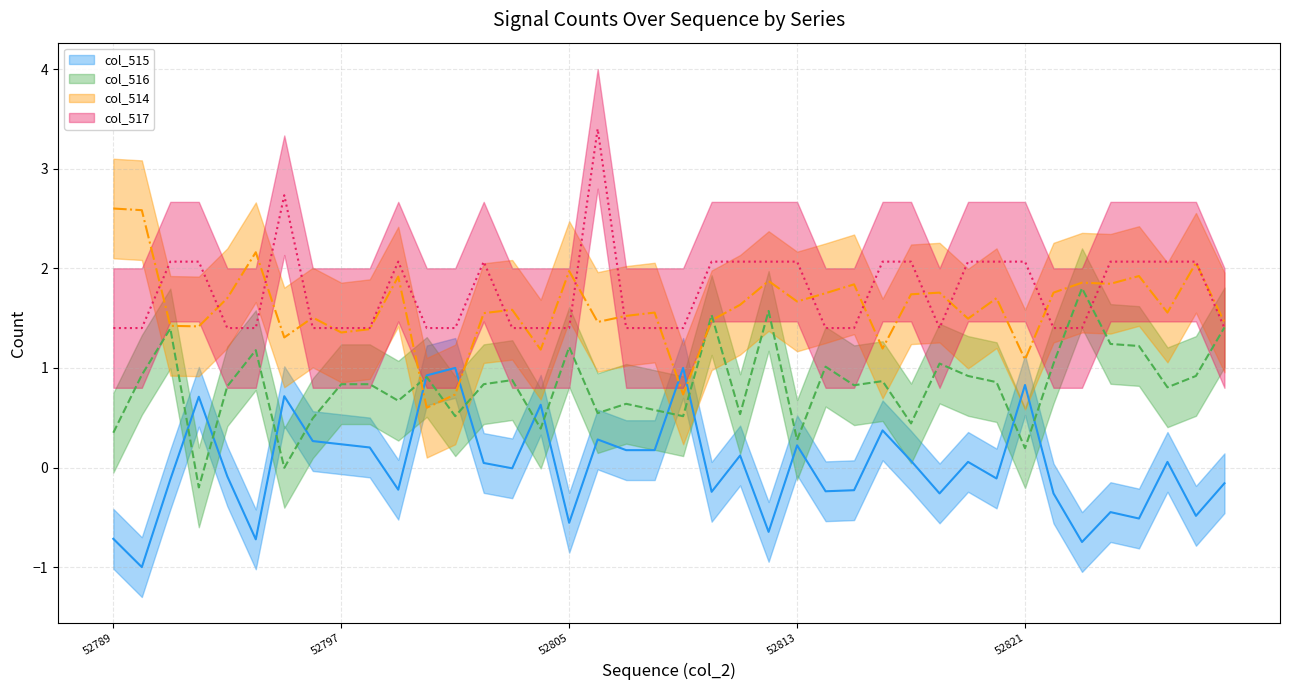

How many data points in col_514 are above 1?

37